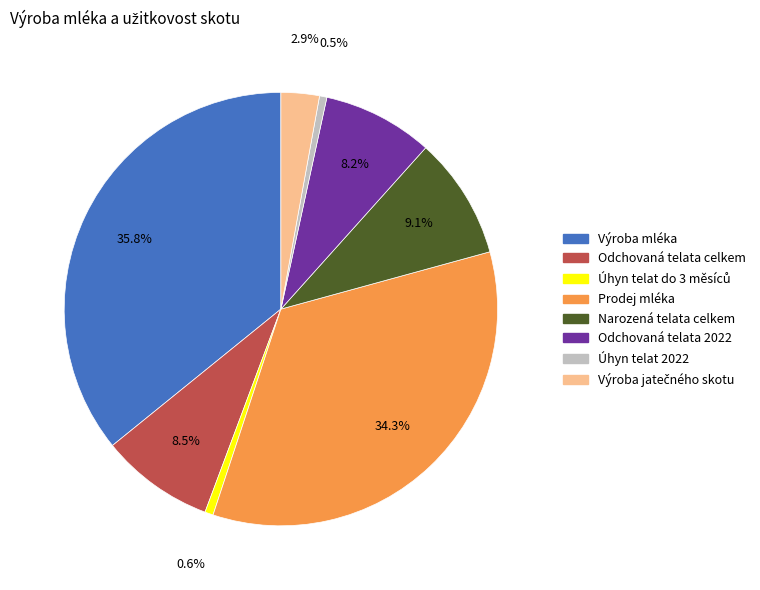

Which slice is the largest?

Výroba mléka